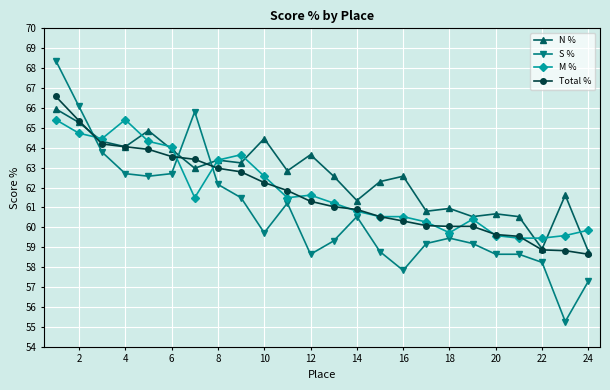

True or false: M % has more than 0 interior local peaks.

True